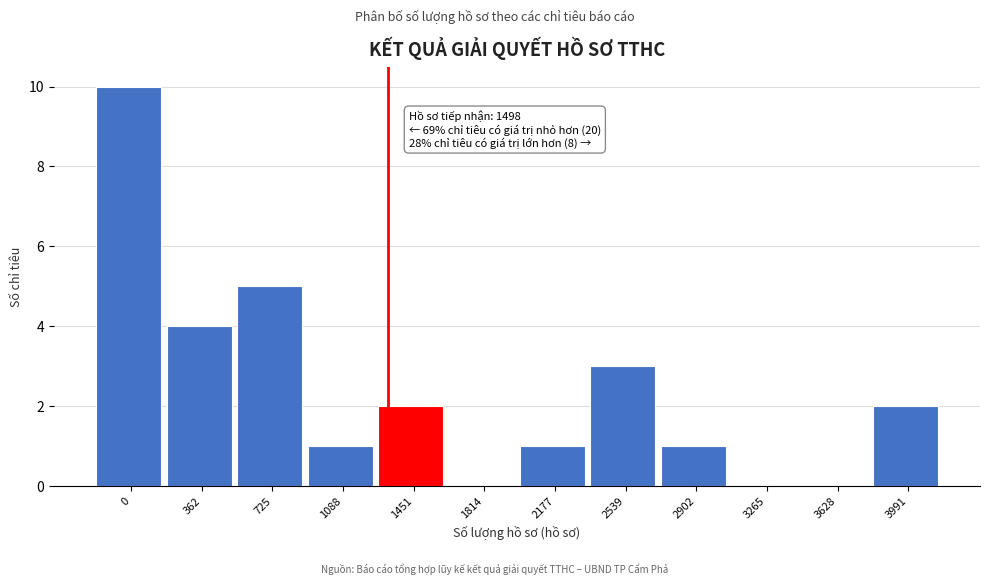

Reading left to right, transcribe all the data shown in this chart.

0=10	362=4	725=5	1088=1	1451=2	1814=0	2177=1	2539=3	2902=1	3265=0	3628=0	3991=2